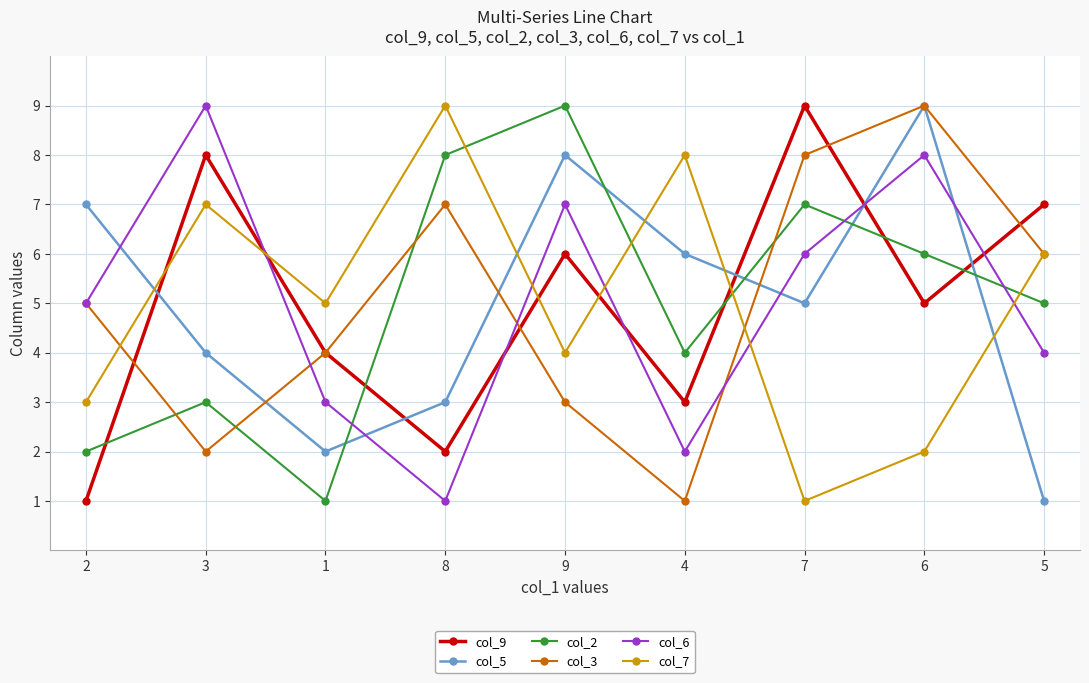

What is the minimum value for col_6?

1